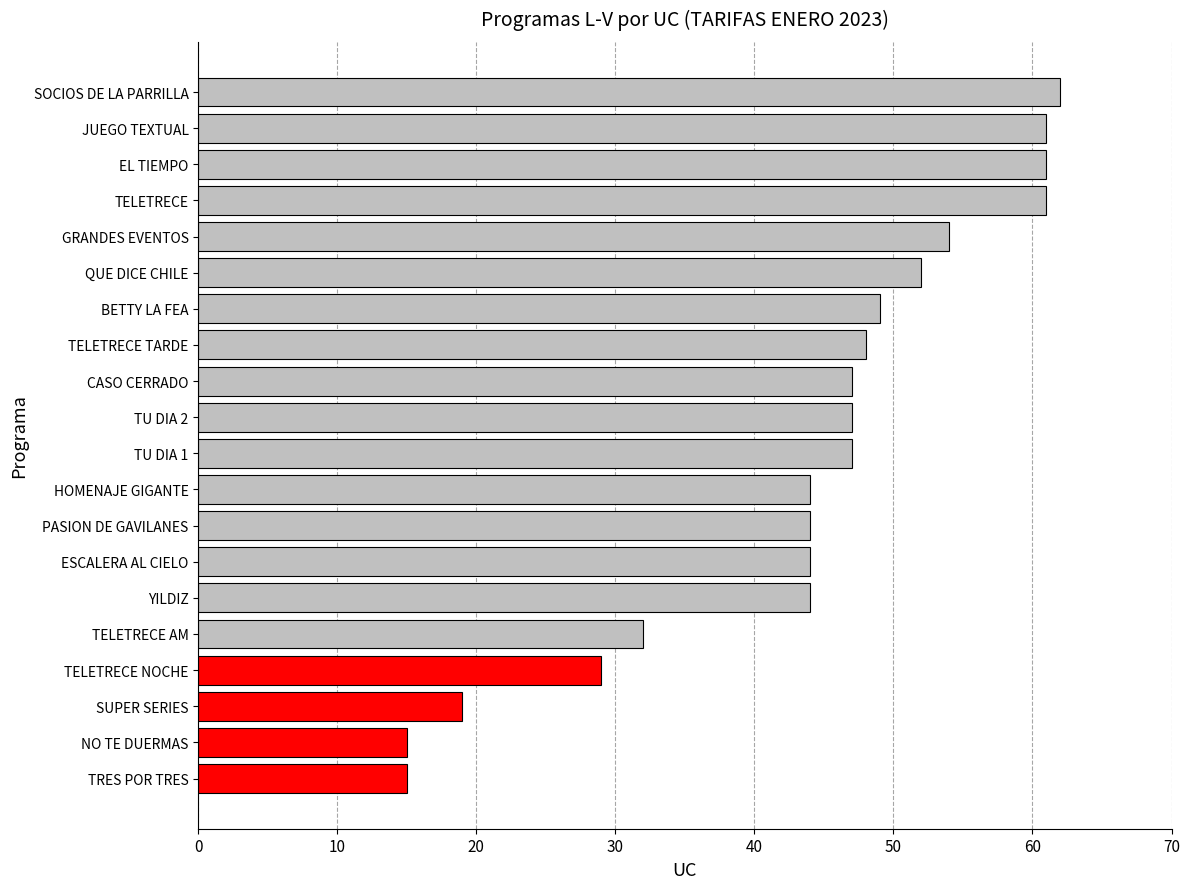

What is the difference between the second highest and minimum values?

46